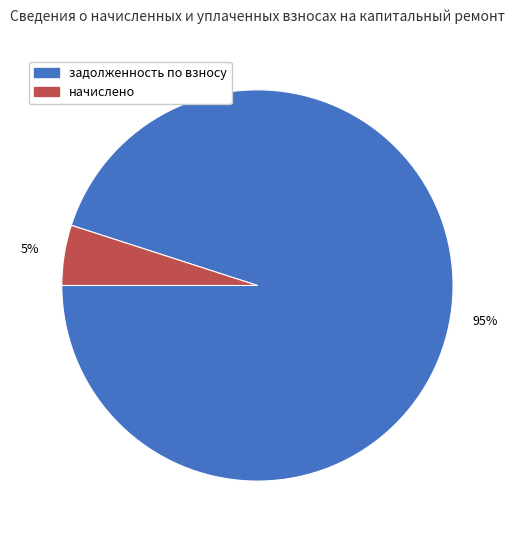

To the nearest percent, what is the difference between the largest and smallest slice percentages?

90%